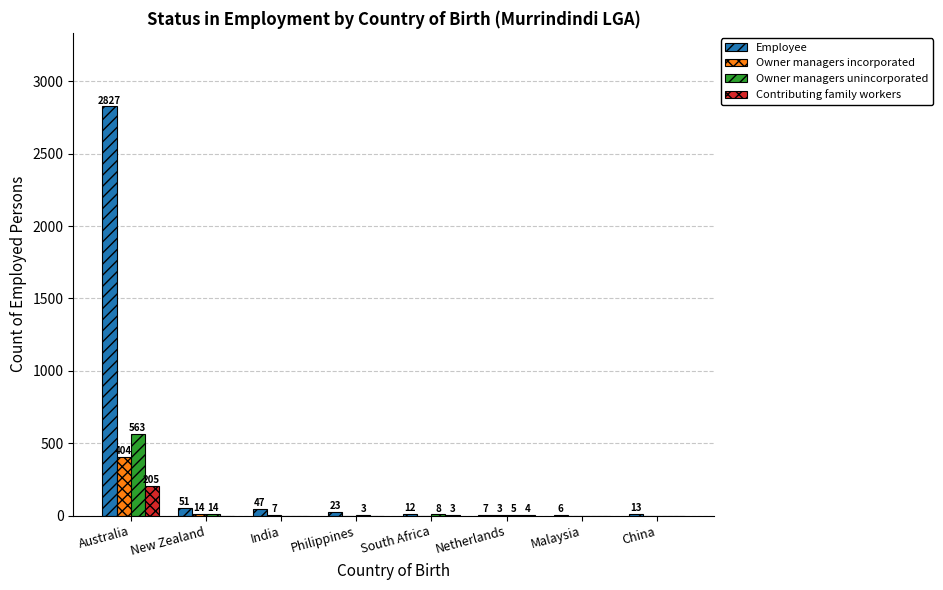

What is the sum of all Contributing family workers values?

212